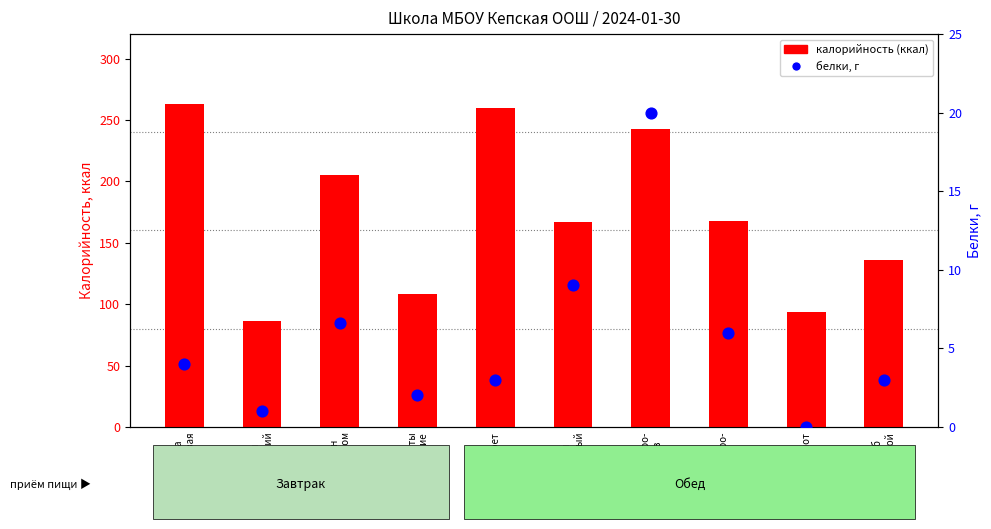

At how many categories does at least one series exceed 147?

6